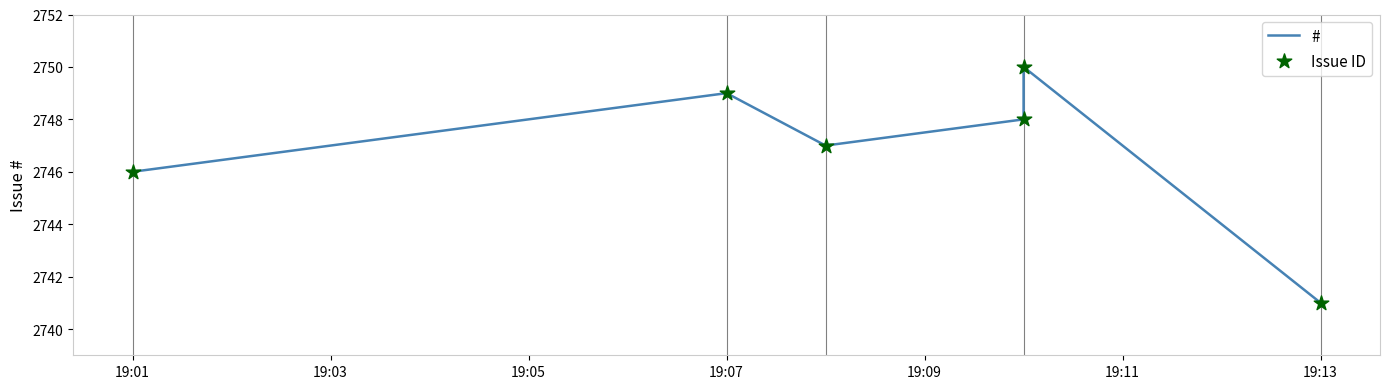

Which series has the largest Y range (max minus min)?

#